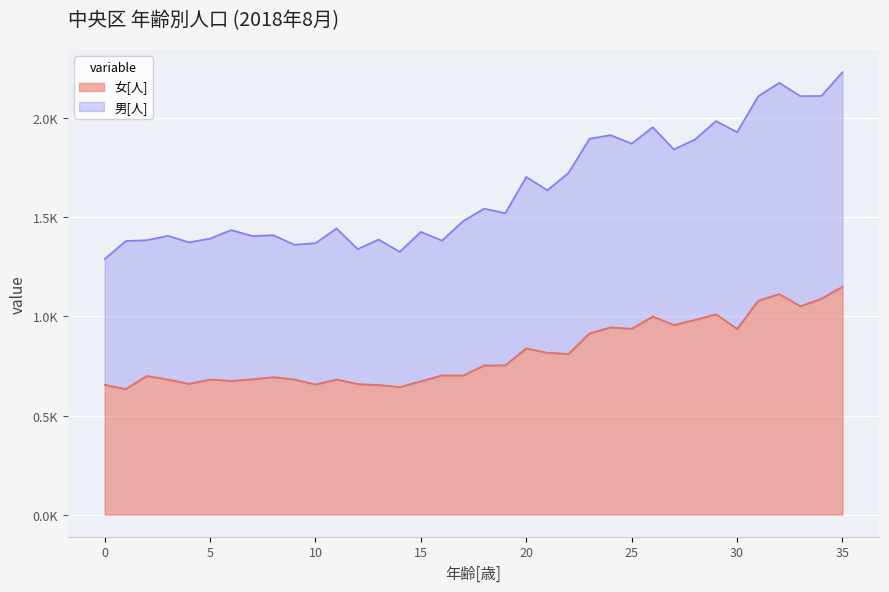

What is the minimum value shown in the chart?

634